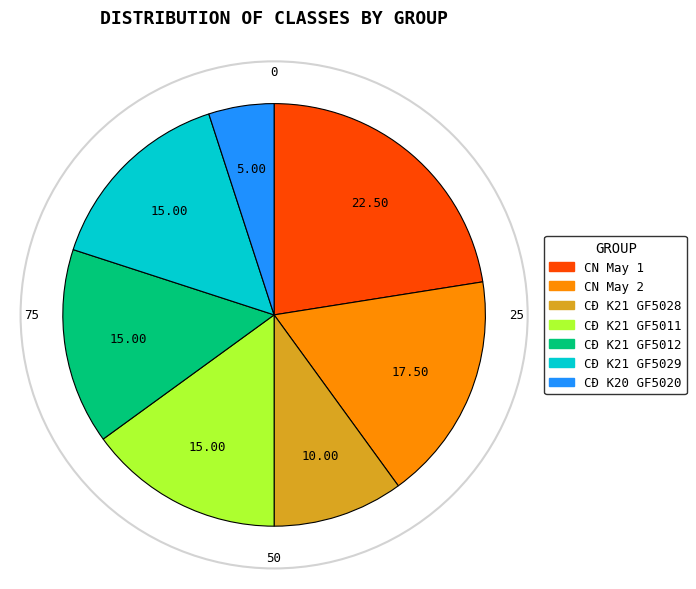

Between CN May 1 and CĐ K21 GF5028, which is larger?

CN May 1